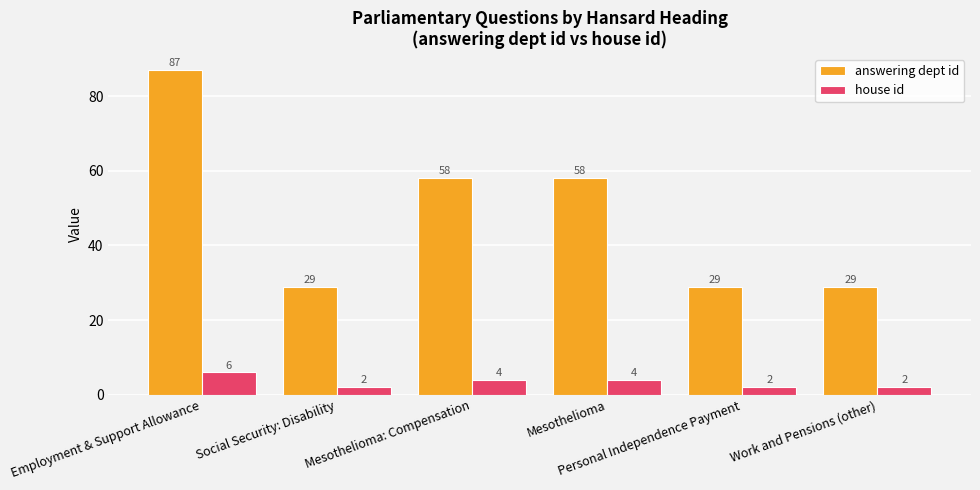

What is the sum of the answering dept id values at Work and Pensions (other) and Personal Independence Payment?

58